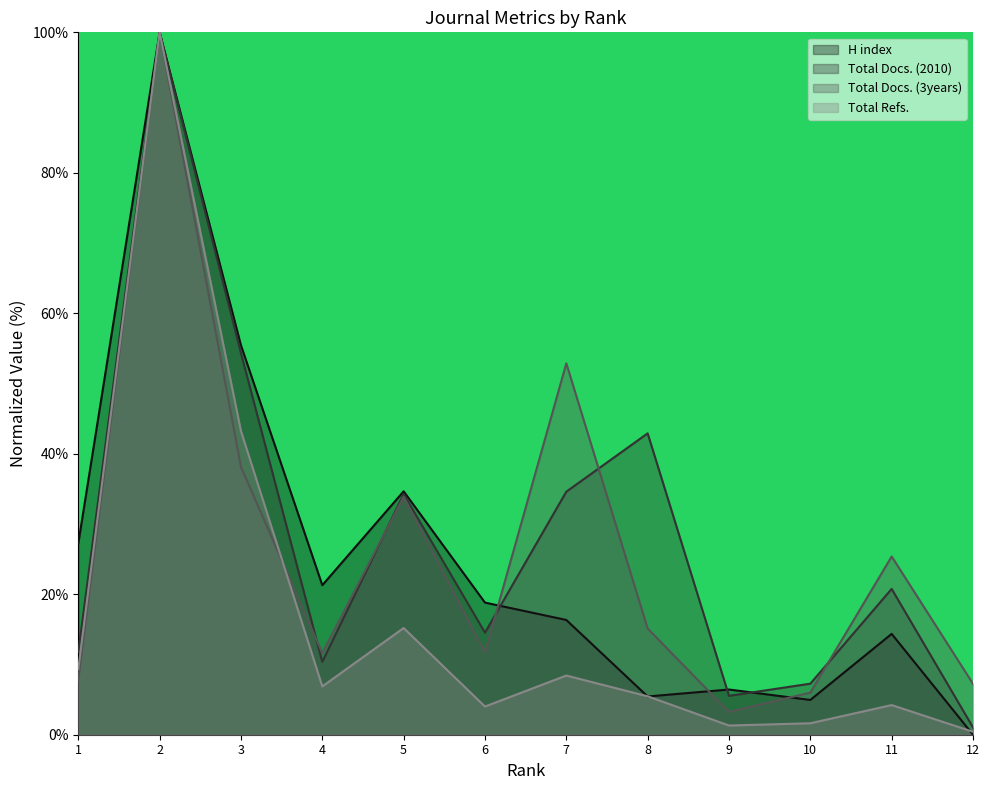

Between 9 and 11, which series saw the biggest shift?

Total Docs. (3years)